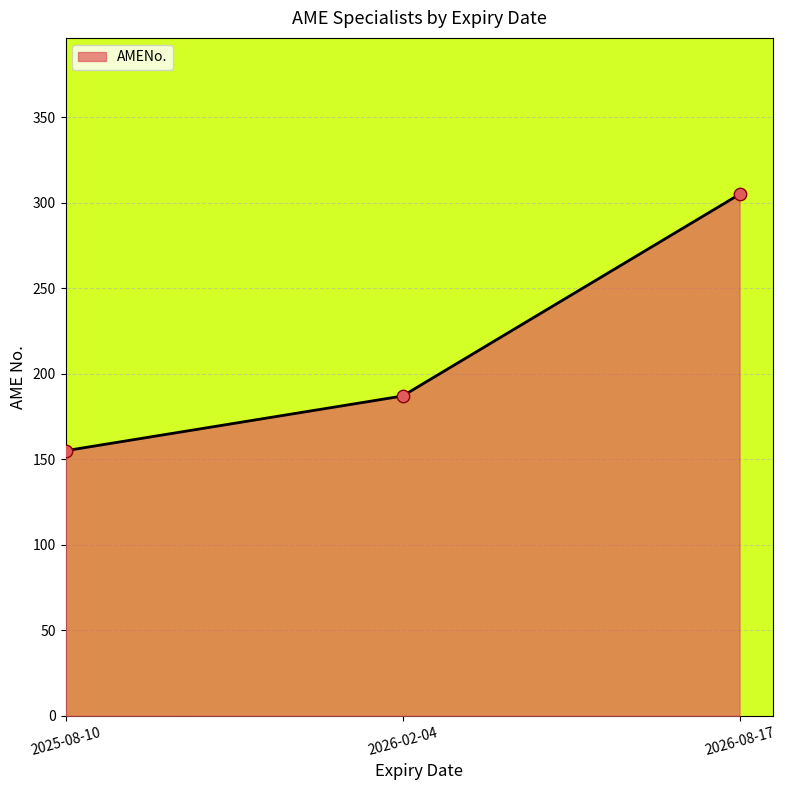

What is the change in value from 2025-08-10 to 2026-08-17?

+150